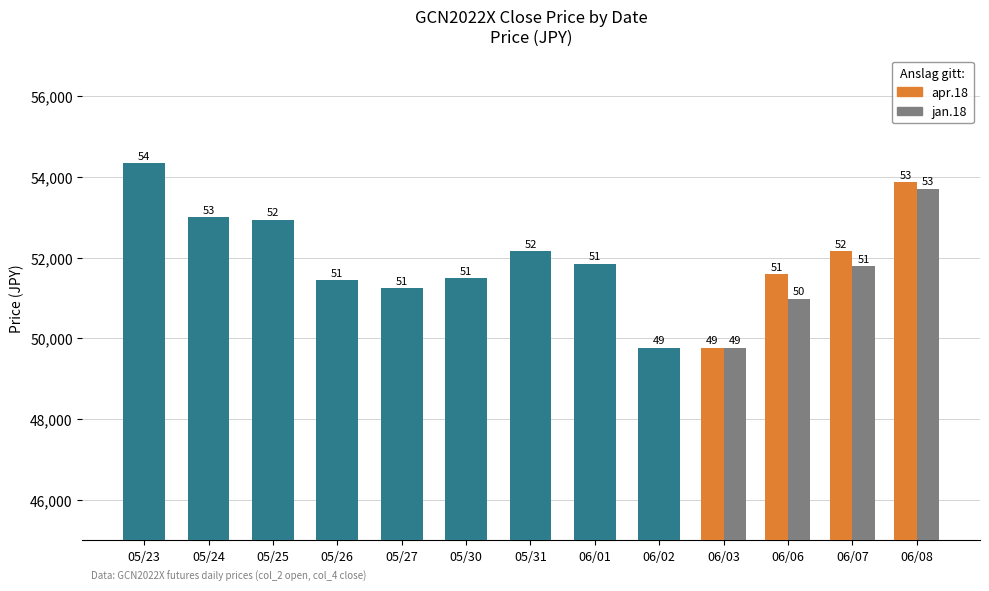

What is the highest value of the col_4 series?

54450